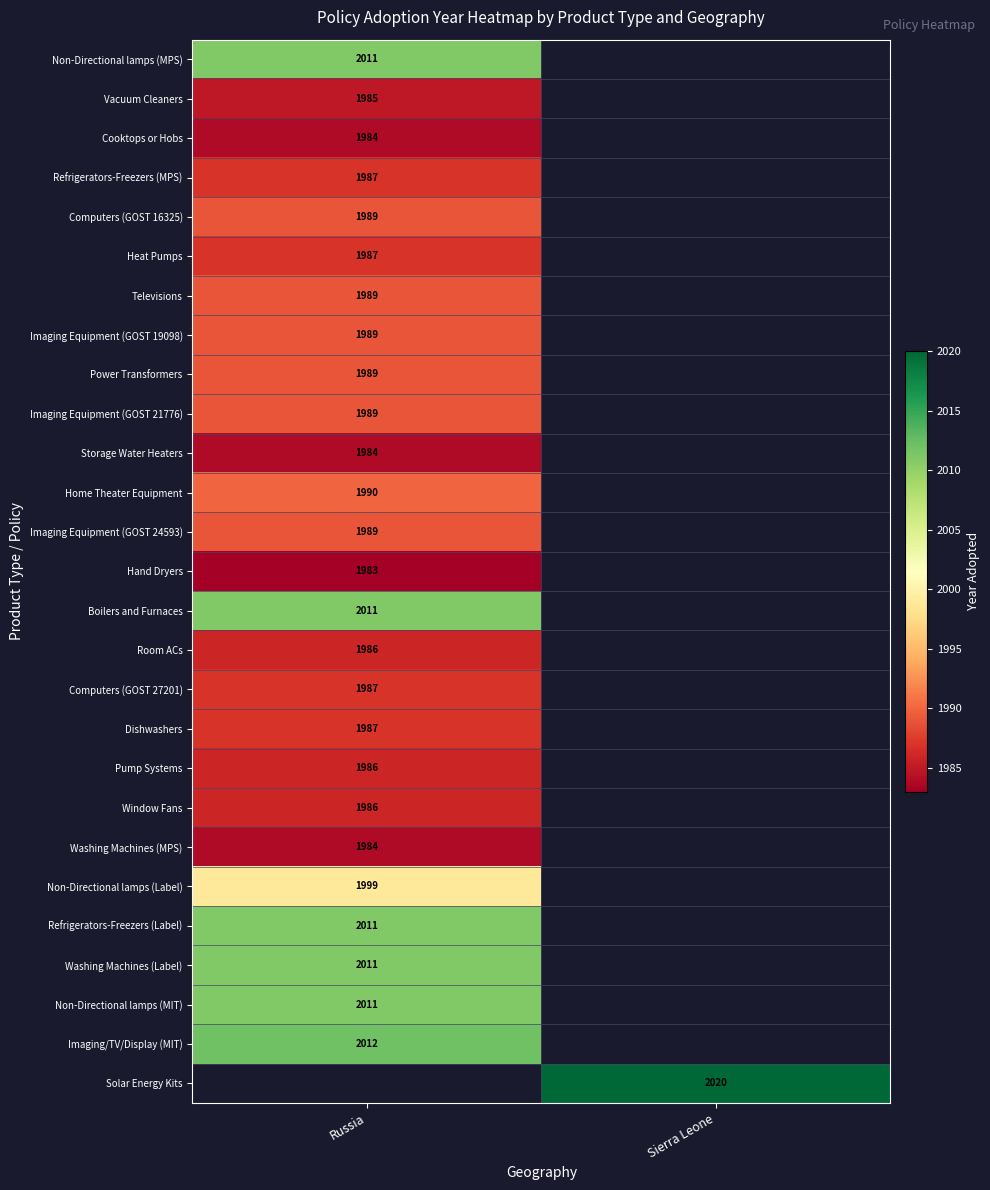

What is the minimum value shown in the chart?

1983.0